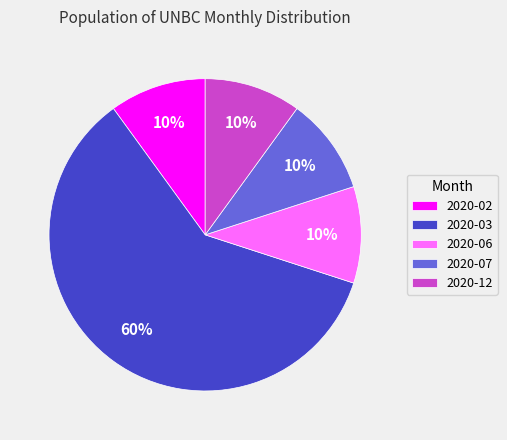

Which slice is the largest?

2020-03